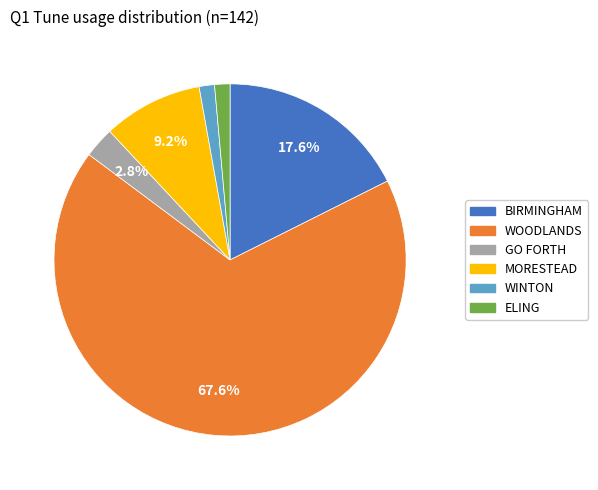

What is the ratio of the value at WOODLANDS to the value at BIRMINGHAM?

3.8